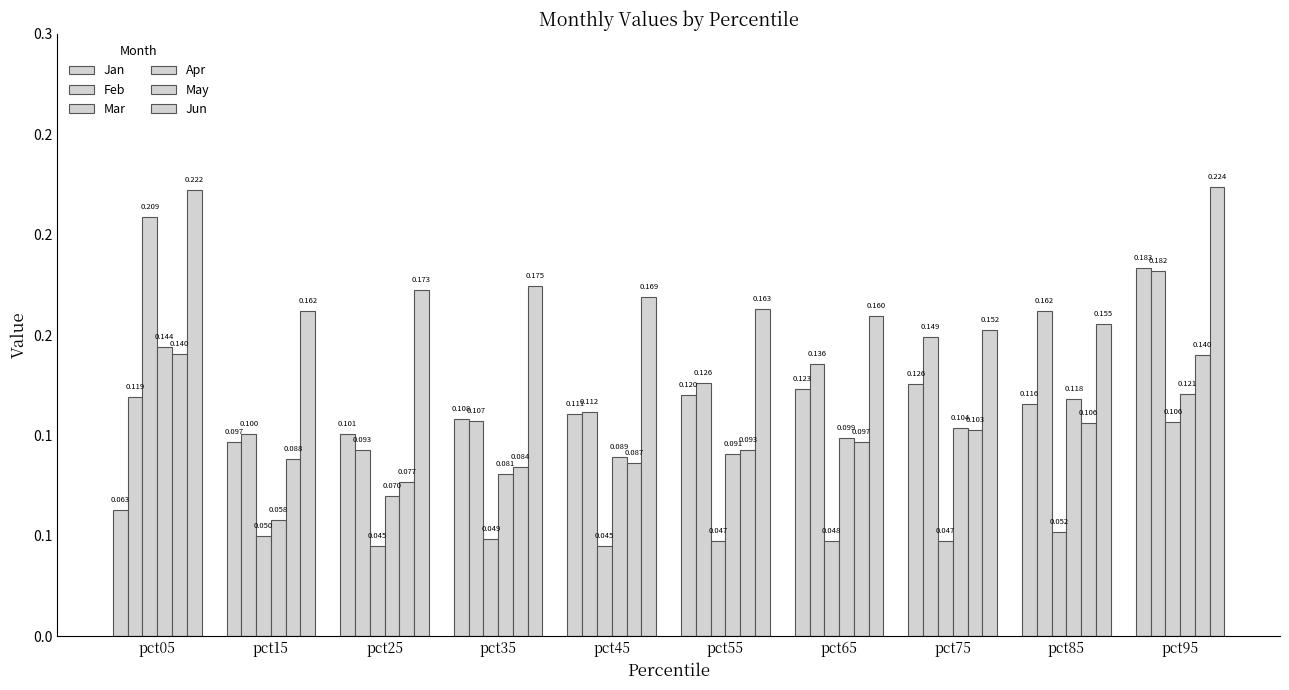

Does the chart contain stacked bars?

No